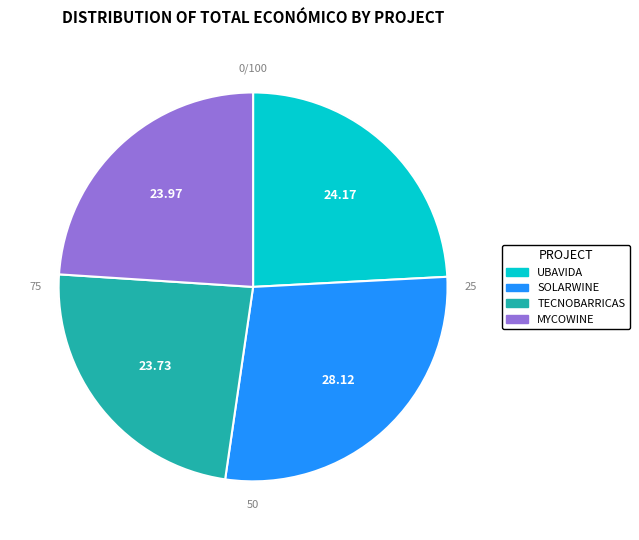

Which slice is the smallest?

TECNOBARRICAS